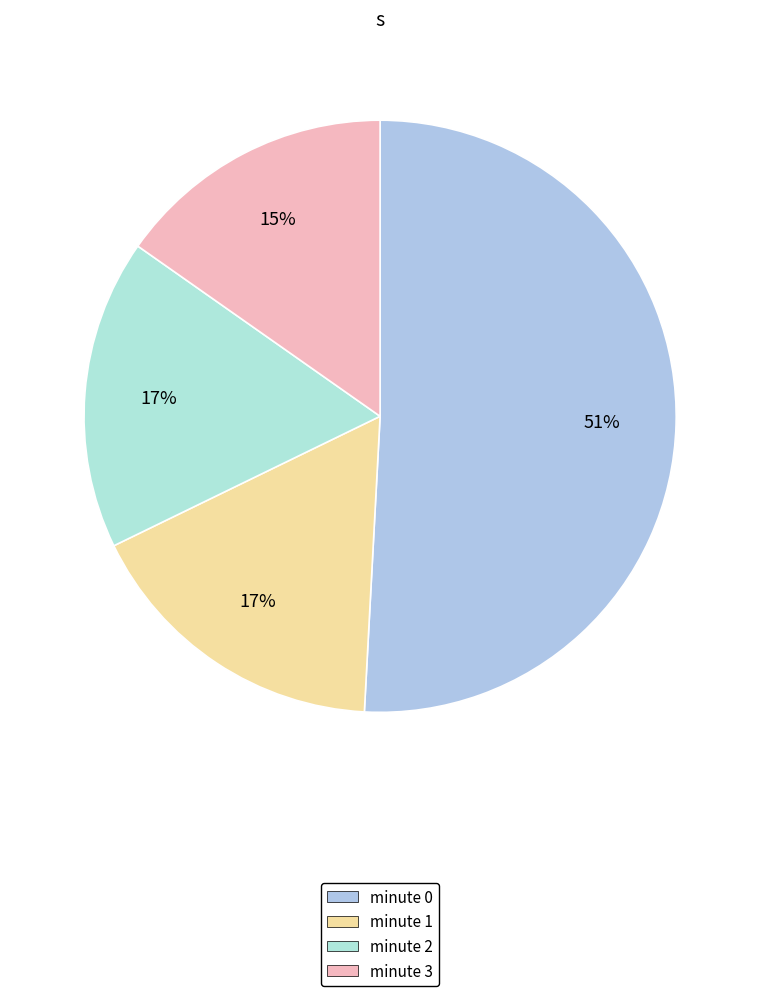

Between minute 0 and minute 2, which is larger?

minute 0